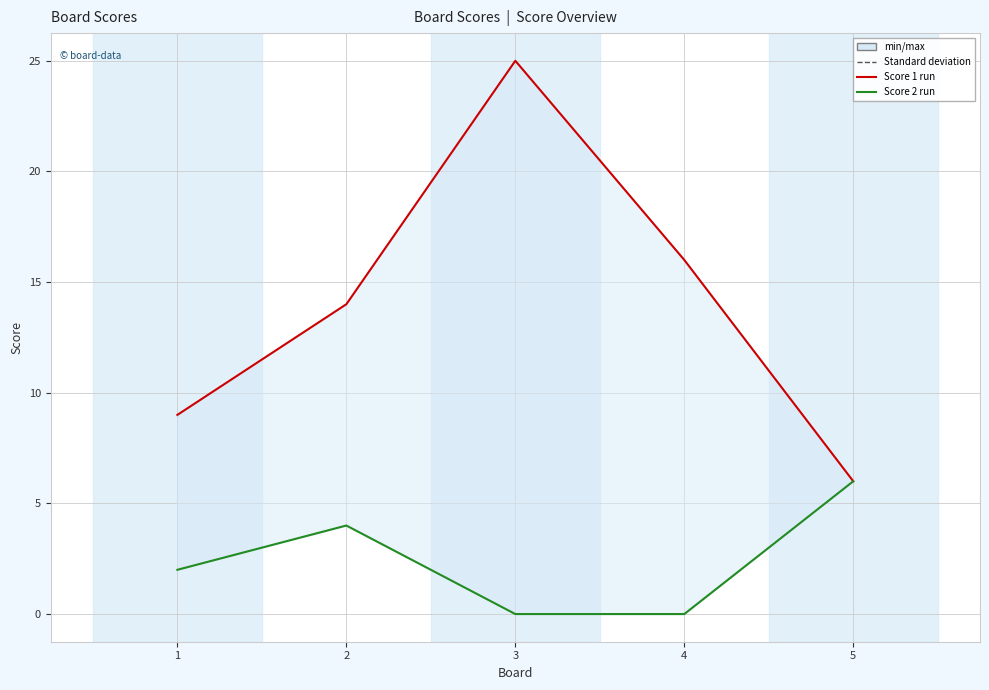

Reading left to right, list all the values displayed in this chart.

Score 1: 1=9	2=14	3=25	4=16	5=6
Score 2: 1=2	2=4	3=0	4=0	5=6